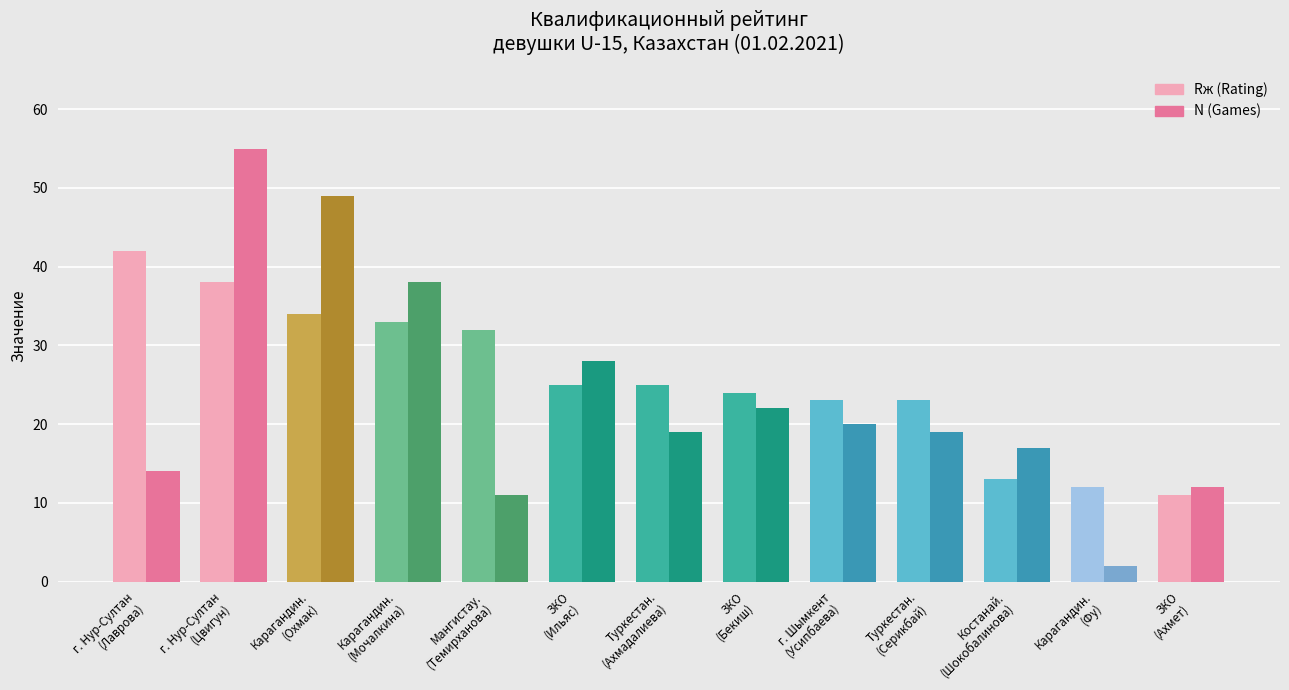

At which label does Rж (Rating) reach its peak?

г. Нур-Султан
(Лаврова)